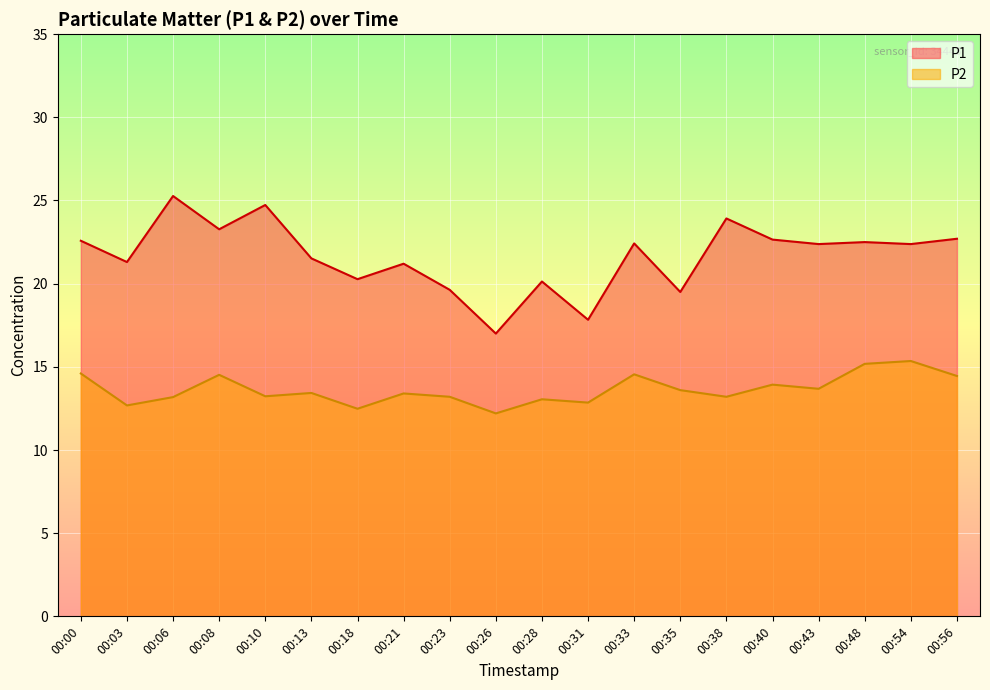

At which label does P1 reach its minimum?

00:26